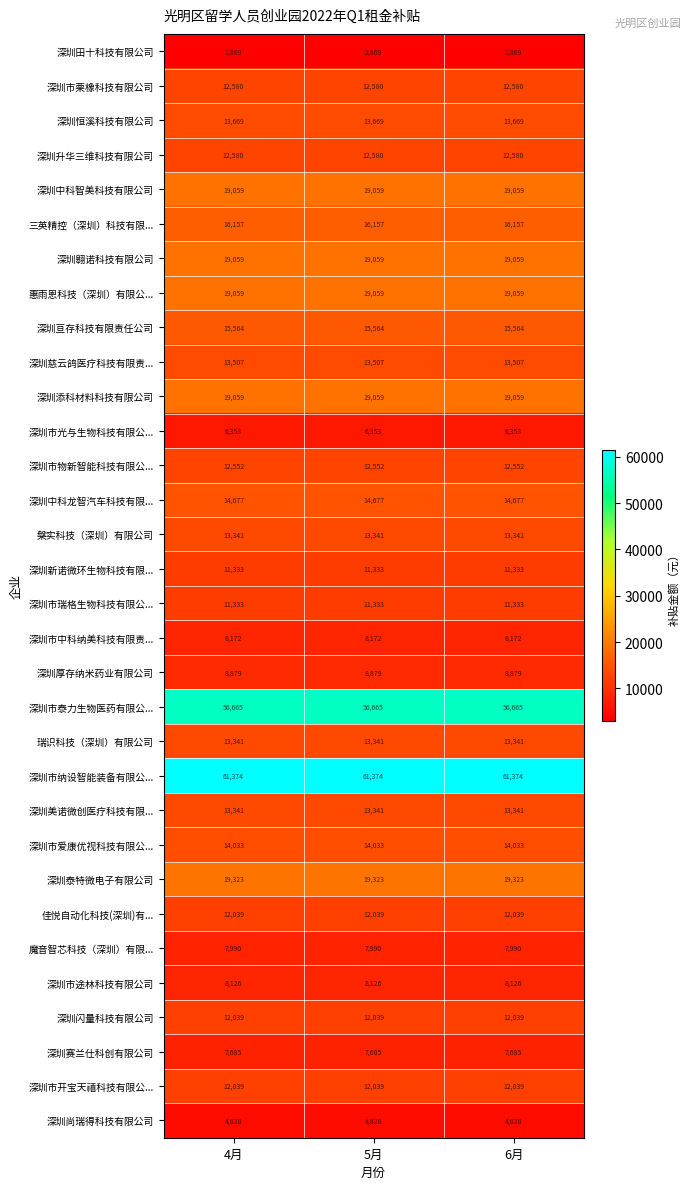

What is the highest value of the 深圳添科材料科技有限公司 series?

19059